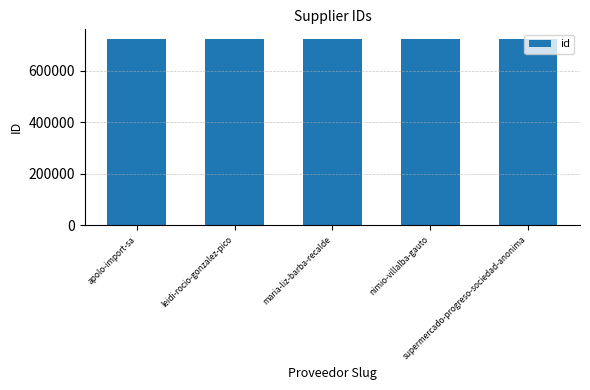

What is the difference between the maximum and minimum values?

4